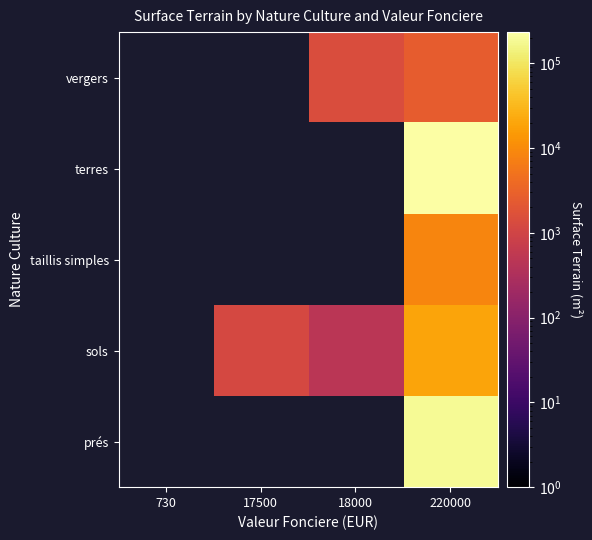

What is the maximum value shown in the chart?

233270.0